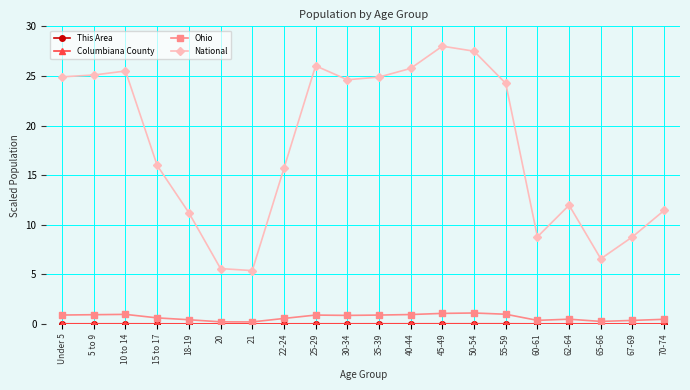

Which series has the widest spread of values?

National